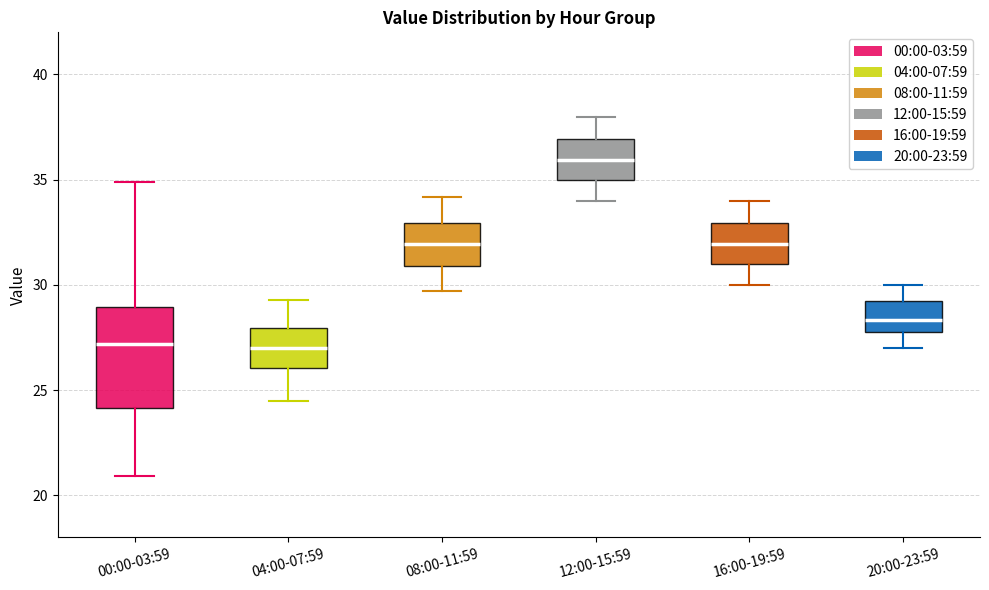

Comparing the boxes themselves (not the whiskers), which one is the tallest?

00:00-03:59